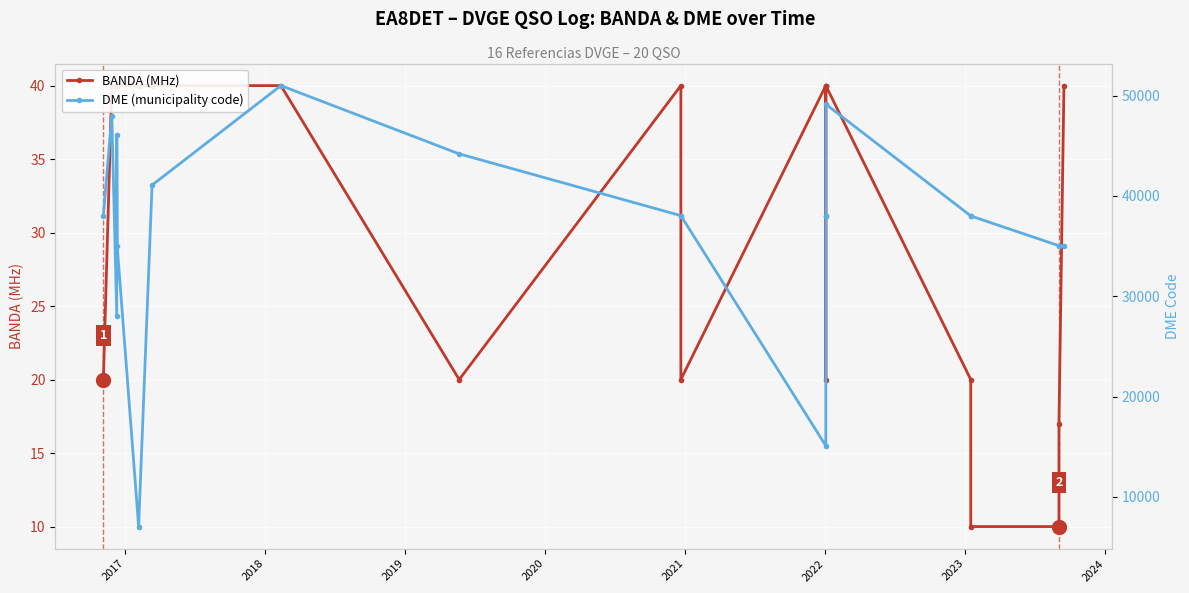

True or false: DME (municipality code) and BANDA (MHz) intersect in this chart.

False